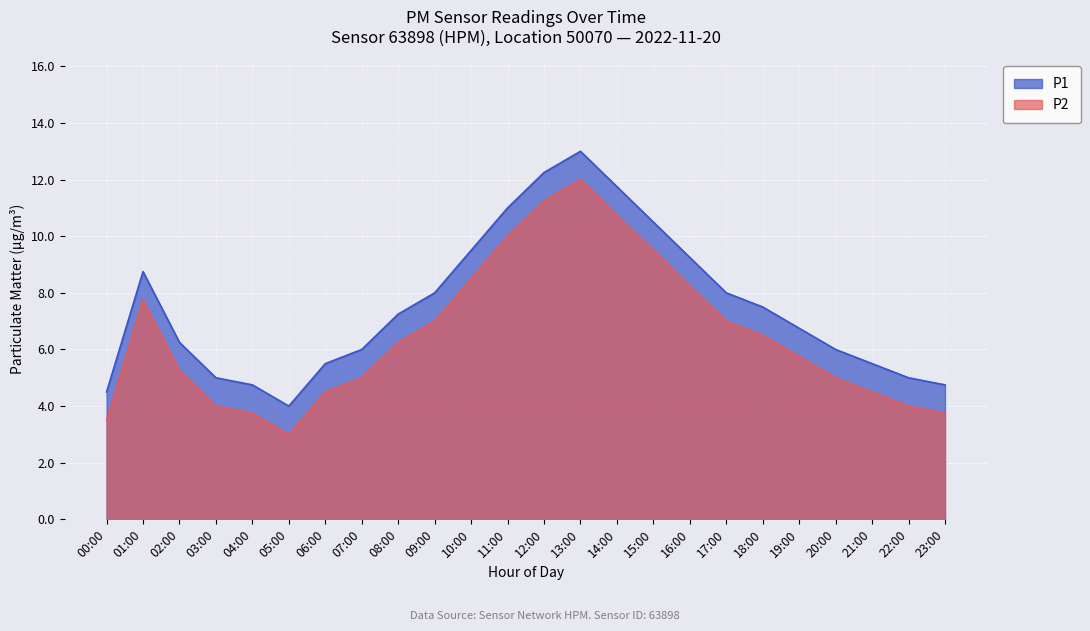

What is the value of the P1 point at the 20th from the left?

6.8